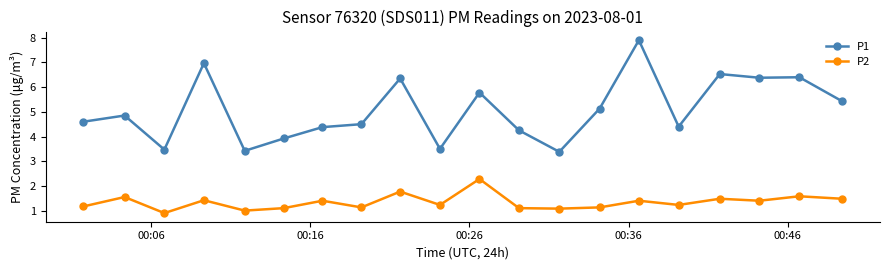

True or false: P2 has more than 2 interior local peaks.

True